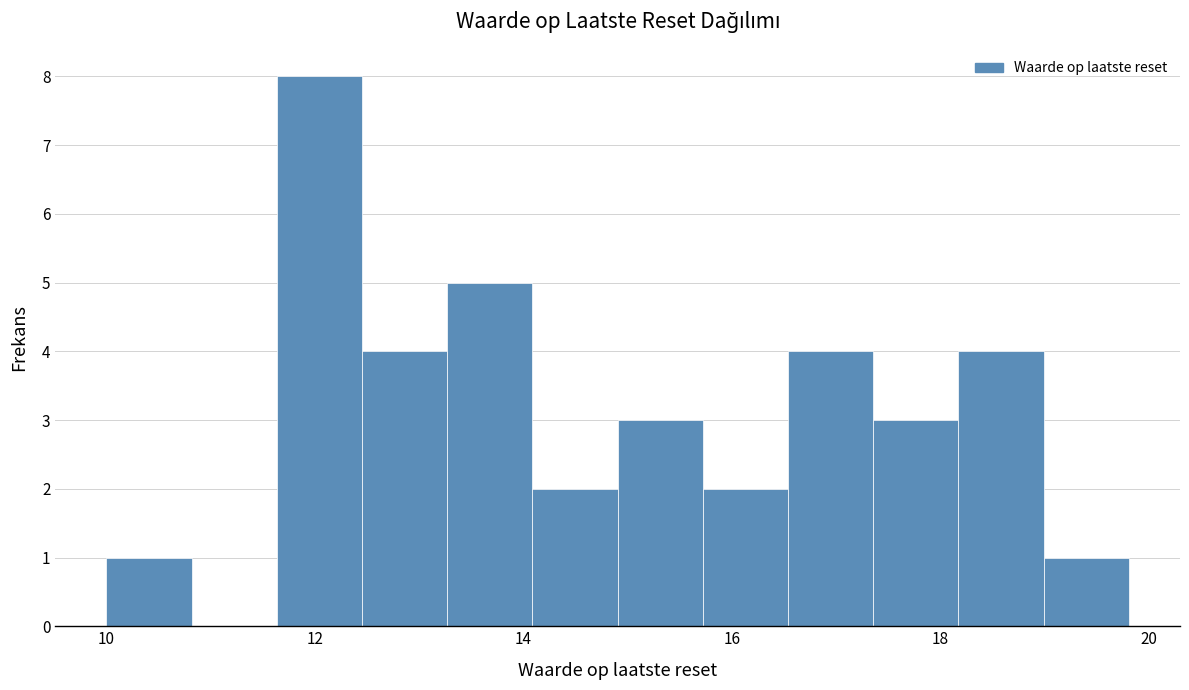

Over which range of the x-axis is the bar tallest?

11.6 to 12.4